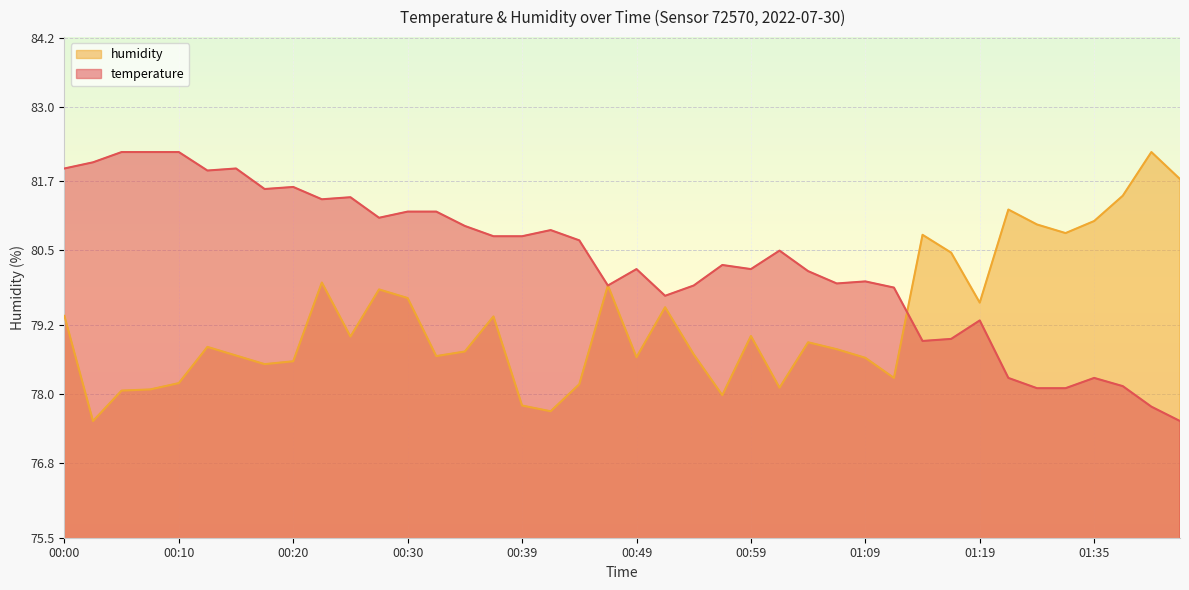

How many lines are shown in the chart?

2